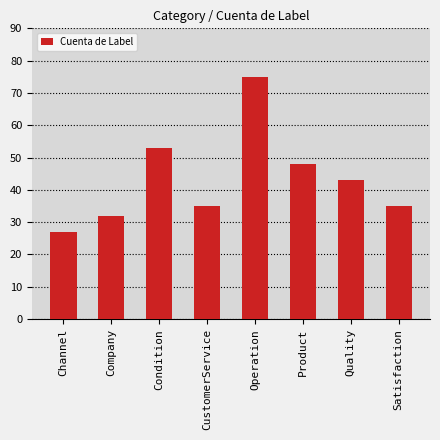

What is the difference between the second highest and second lowest values?

21